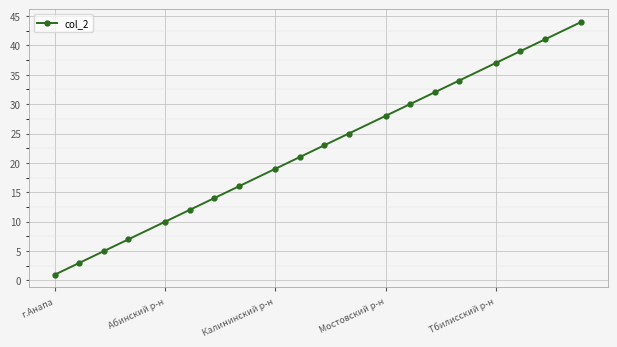

What is the value of the 9th point from the left?

19